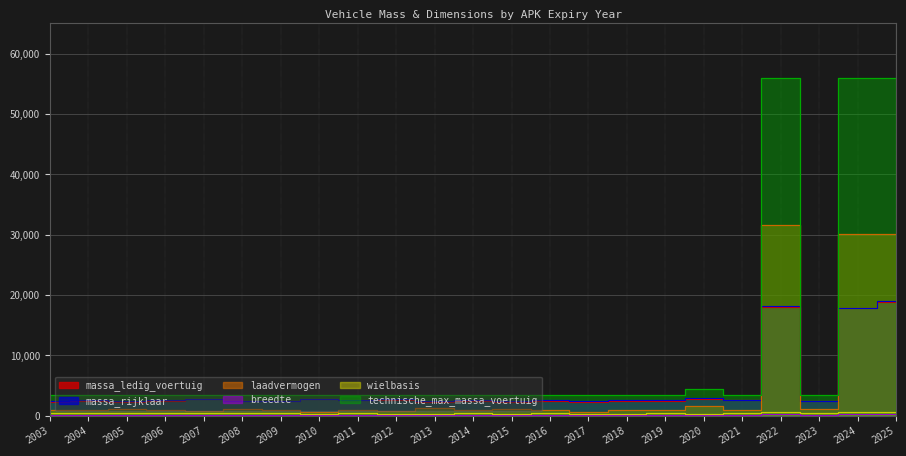

What are all the series names shown in the legend?

massa_ledig_voertuig, massa_rijklaar, laadvermogen, breedte, wielbasis, technische_max_massa_voertuig